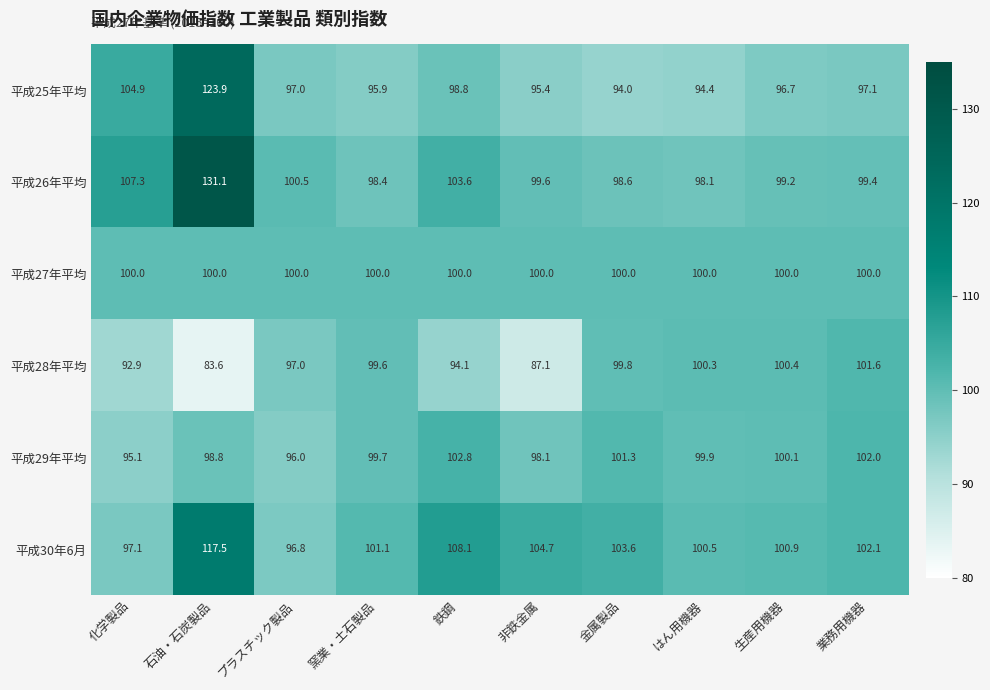

What is the average value of the 平成30年6月 series?

103.2